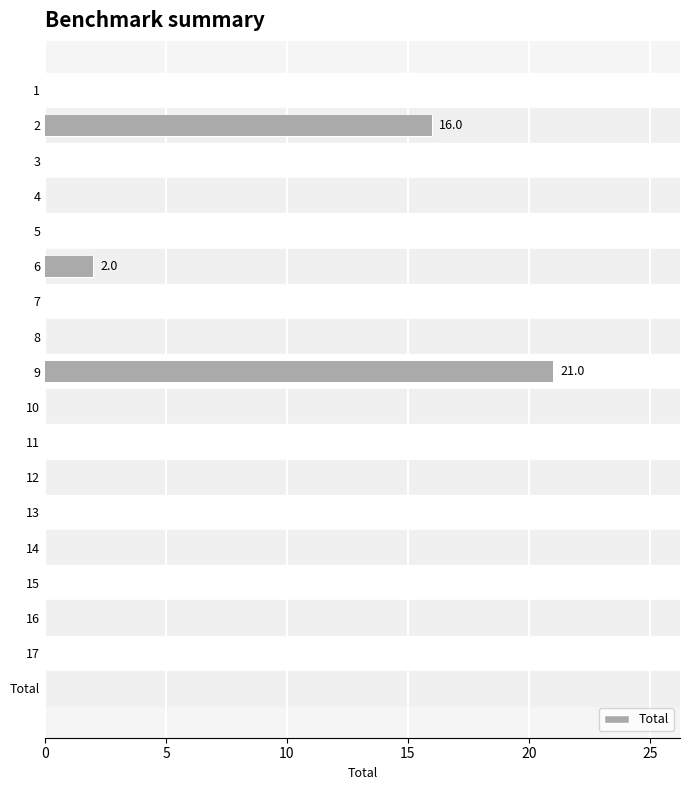

Which has a higher value, 3 or 14?

3